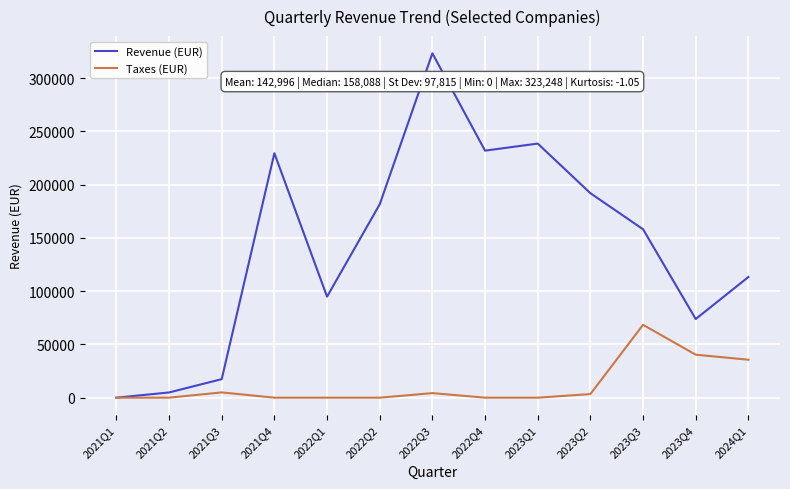

Where is Taxes (EUR) nearest to the value 34195?

2024Q1